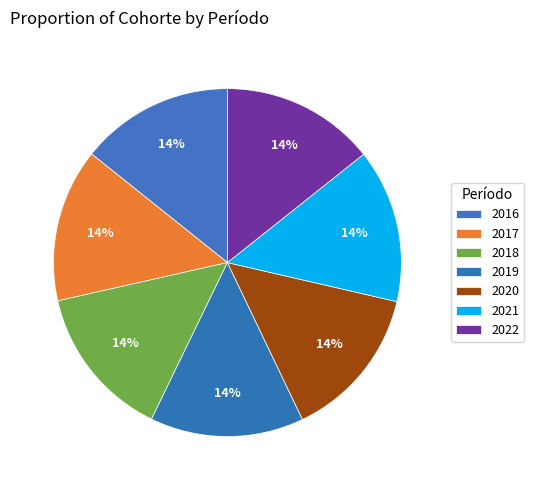

Does 2021 account for over 50% of the chart?

No